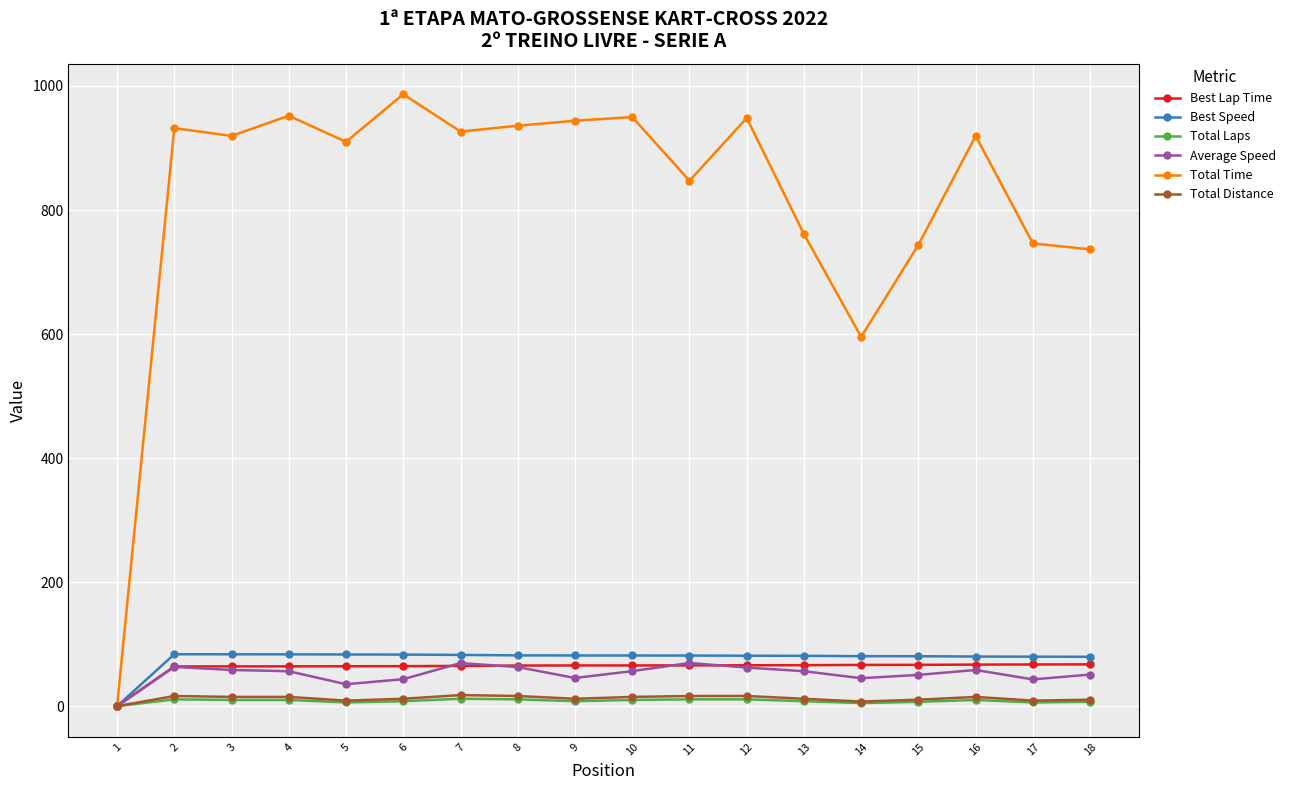

How many lines are shown in the chart?

6